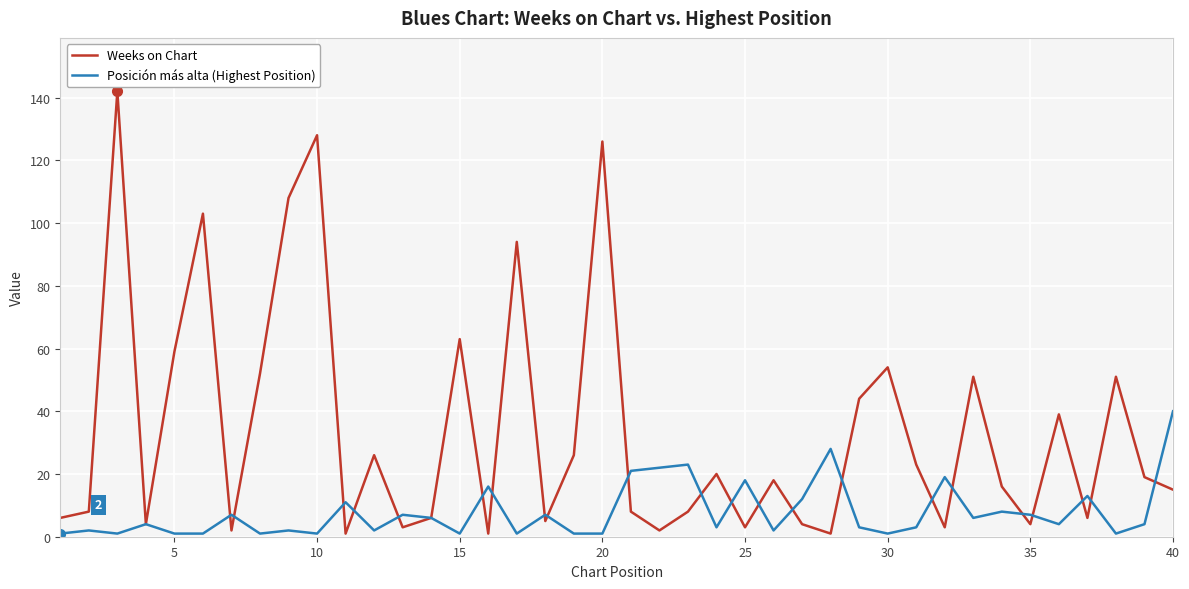

After their last crossing, which series has the higher values: Weeks on Chart or Posición más alta (Highest Position)?

Posición más alta (Highest Position)